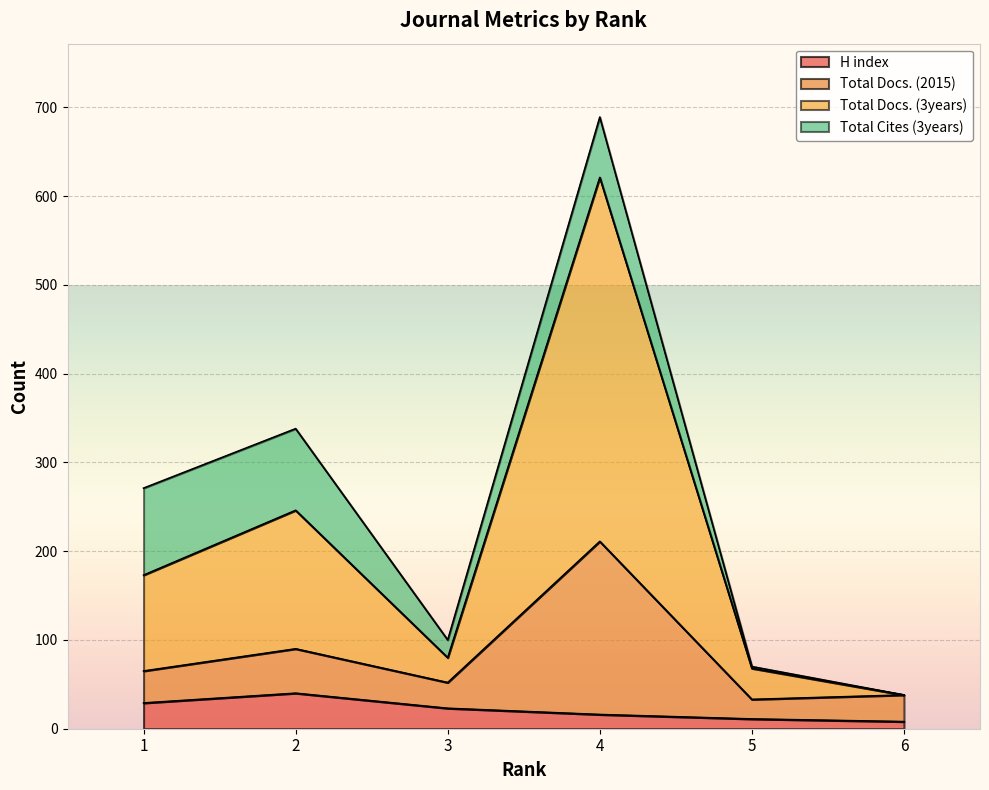

True or false: H index and Total Docs. (2015) cross at least once.

False